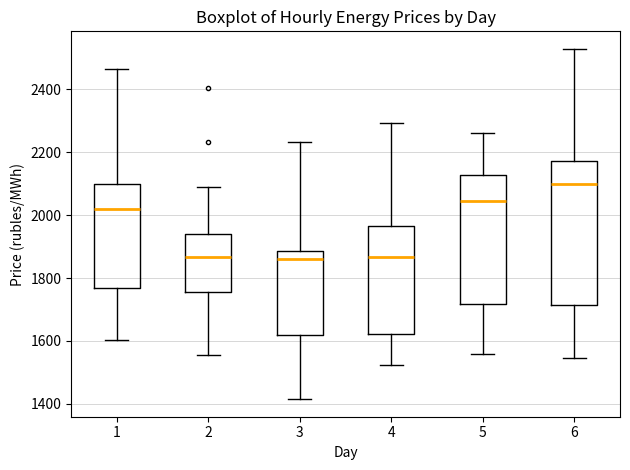

Where is the lower edge of the box at x = 3 on the y-axis? The values are not printed on the chart, so give them approximately, as read against the axis.

1620